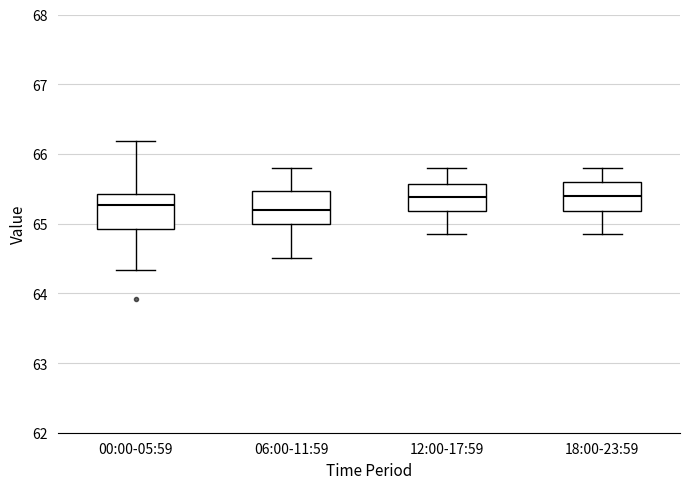

Reading left to right, read every box against the y-axis: the position of its median line, the range the box covers, and the ends of its whiskers. The values are not printed on the chart, so give them approximately, as read against the axis.

00:00-05:59: median 65.3, box 64.9 to 65.4, whiskers 64.3 to 66.2
06:00-11:59: median 65.2, box 65.0 to 65.5, whiskers 64.5 to 65.8
12:00-17:59: median 65.4, box 65.2 to 65.6, whiskers 64.9 to 65.8
18:00-23:59: median 65.4, box 65.2 to 65.6, whiskers 64.9 to 65.8